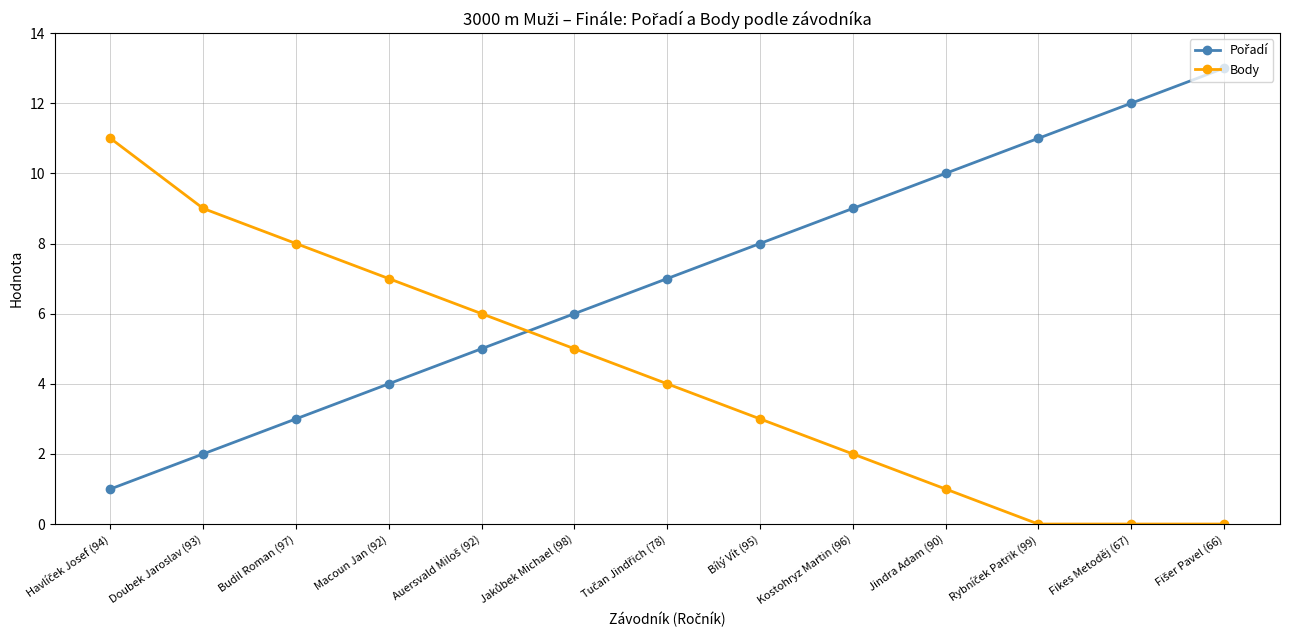

What is the greatest value displayed?

13